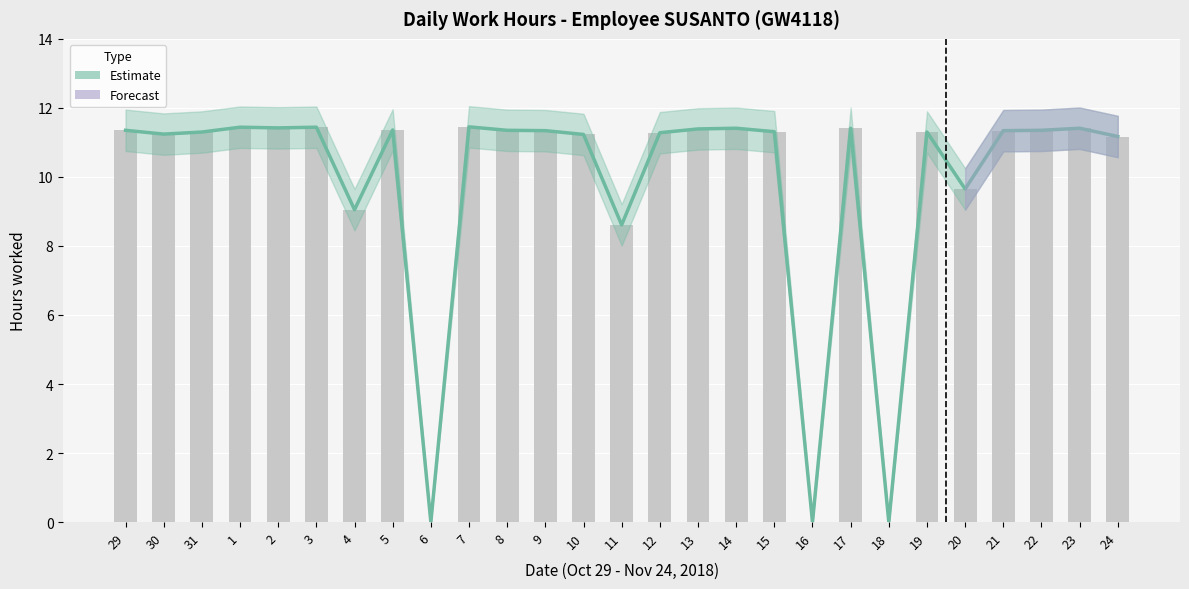

Approximately how many times larger is the value at 7 compared to 2?

1.0